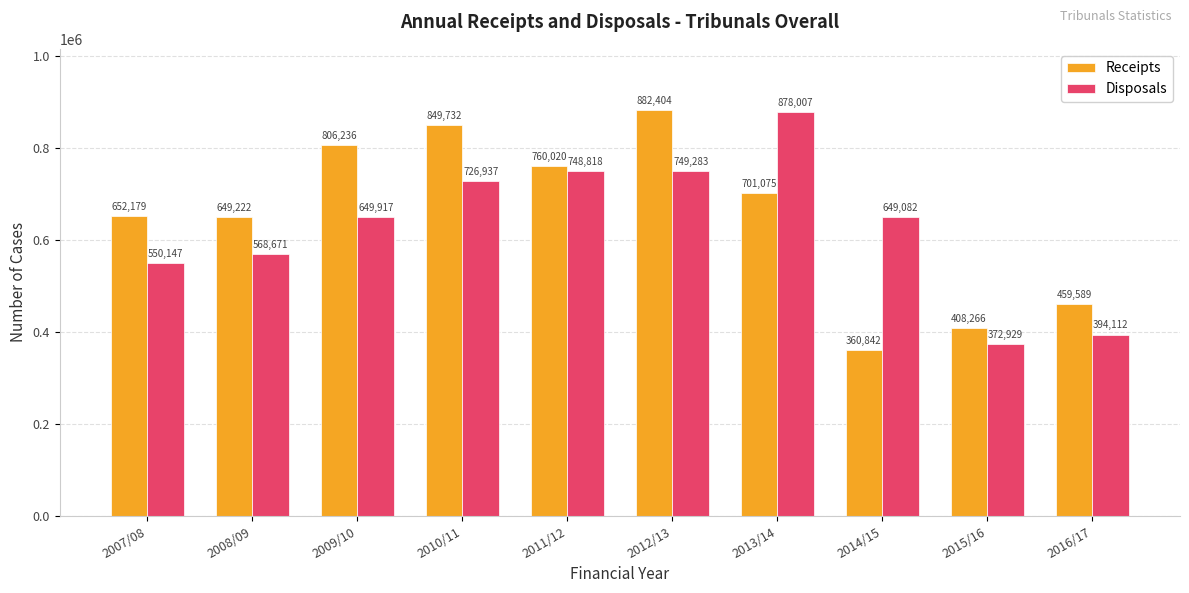

The value of Receipts at 2012/13 is 1377053. True or false?

False